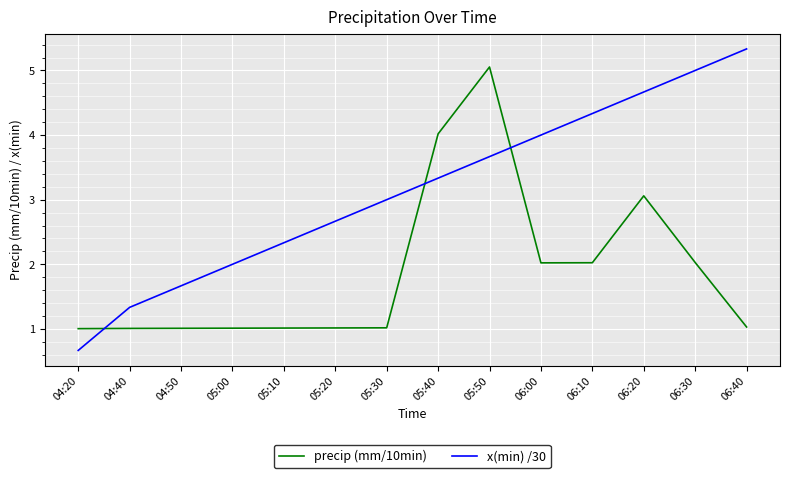

How many lines are shown in the chart?

2